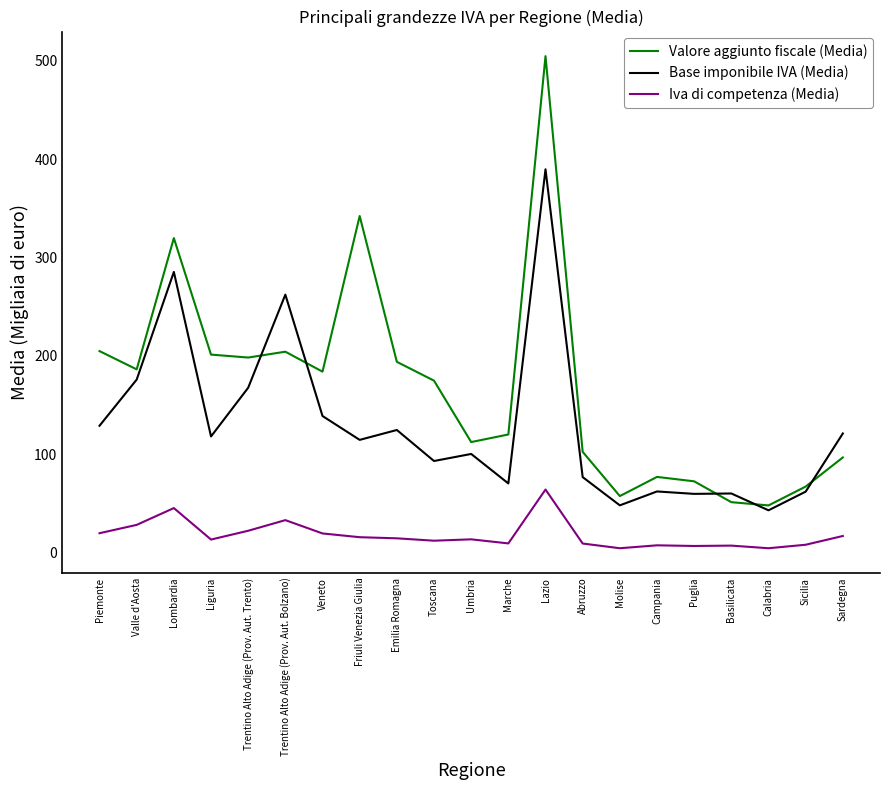

What is the total value across all series at Sicilia?

137.1